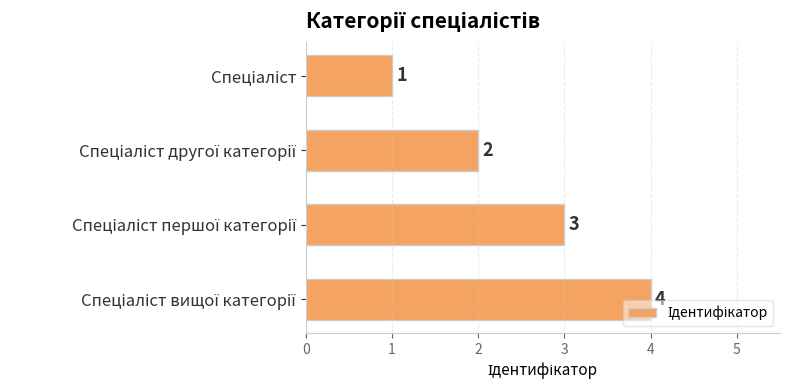

How many values are between 2 and 4?

3